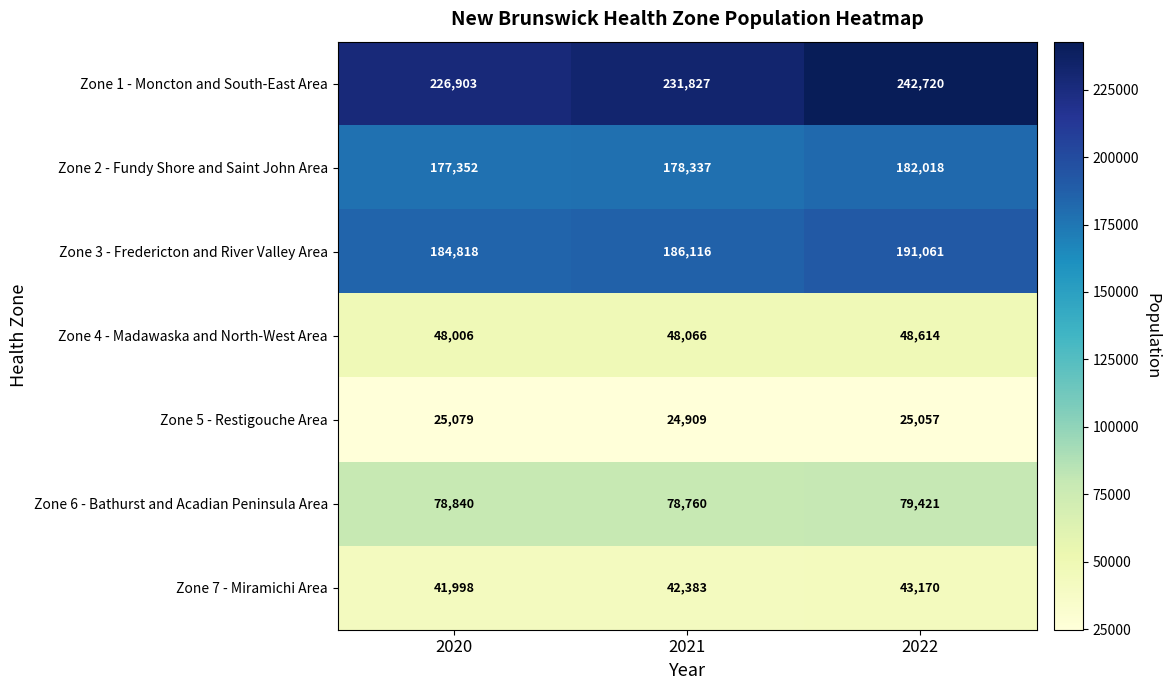

Between 2021 and 2022, which series saw the biggest shift?

Zone 1 - Moncton and South-East Area